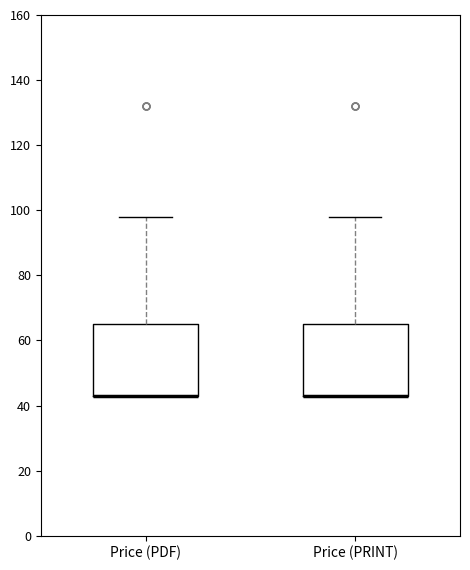

Reading left to right, read every box against the y-axis: the position of its median line, the range the box covers, and the ends of its whiskers. The values are not printed on the chart, so give them approximately, as read against the axis.

Price (PDF): median 44 (drawn on the box's lower edge), box 44 to 66, whiskers 44 to 98
Price (PRINT): median 44 (drawn on the box's lower edge), box 44 to 66, whiskers 44 to 98